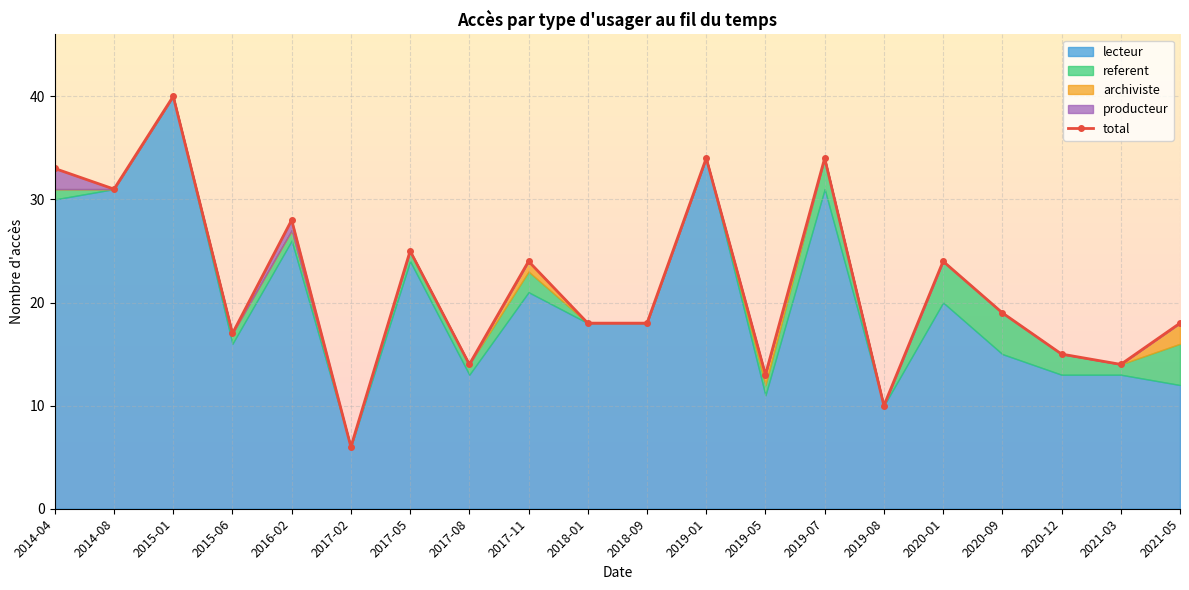

What is the difference between the maximum and minimum values?

34